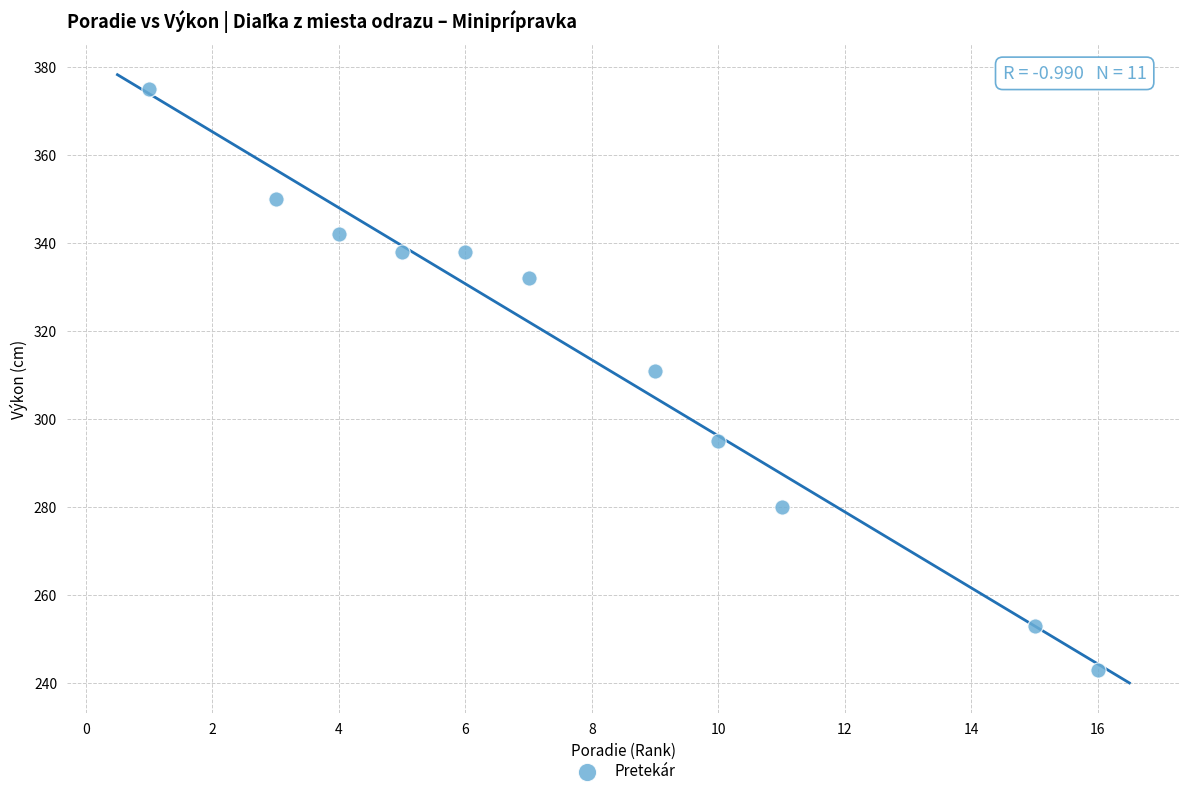

What Y value in the scatter plot is closest to 309?

311